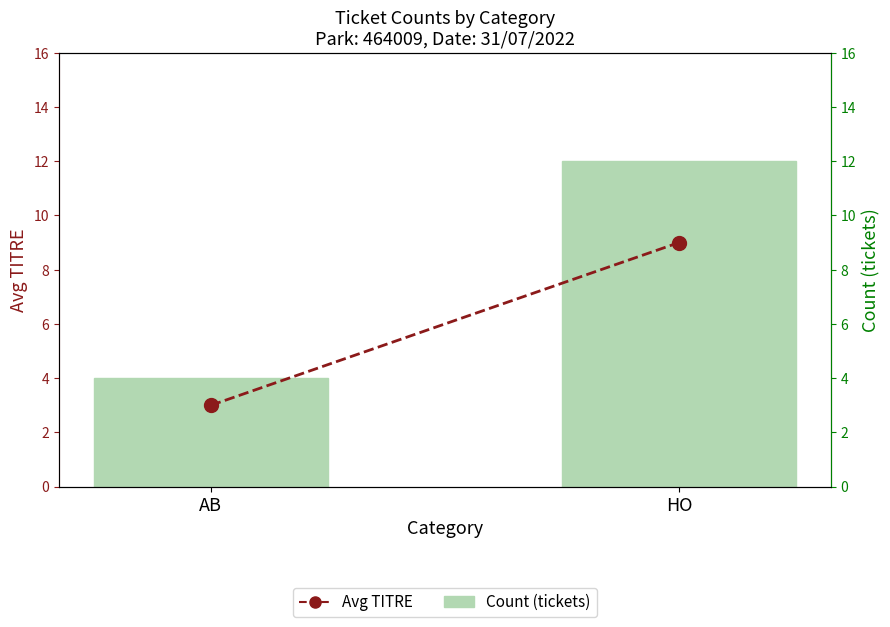

At how many categories does at least one series exceed 7?

1